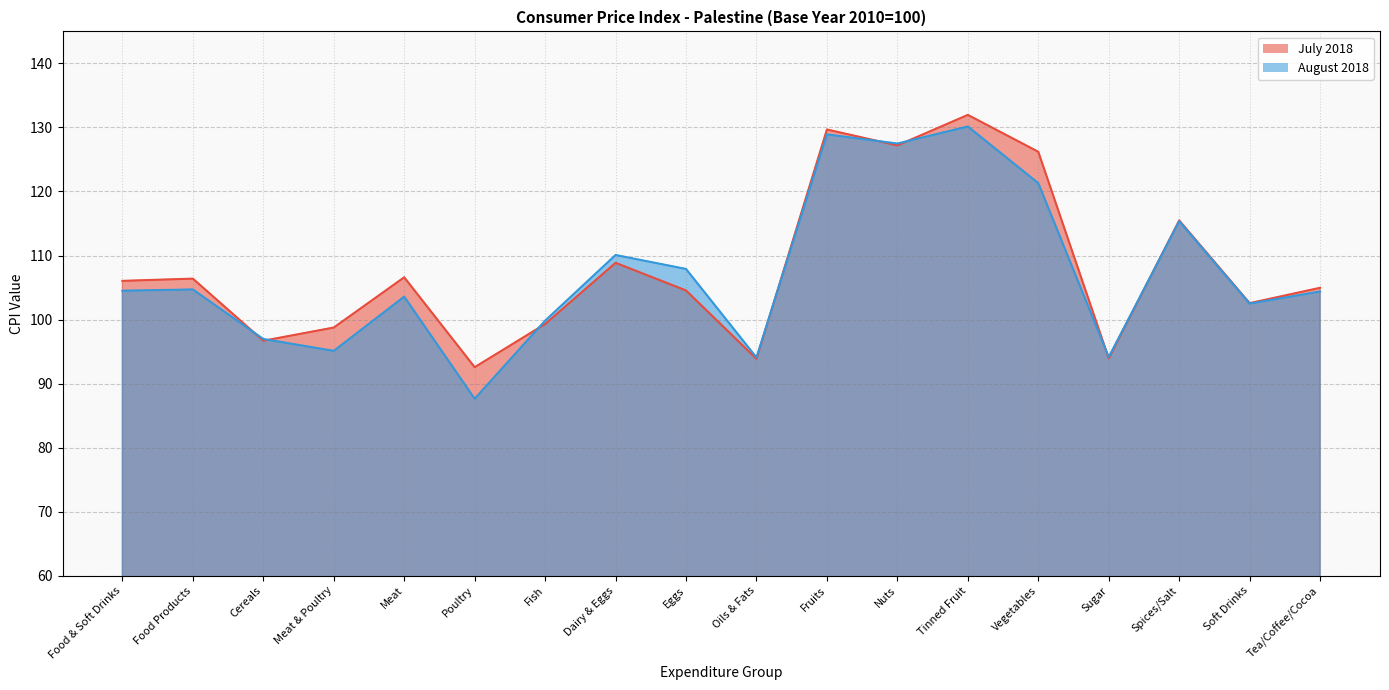

At which label is August 2018 closest to 108?

Eggs